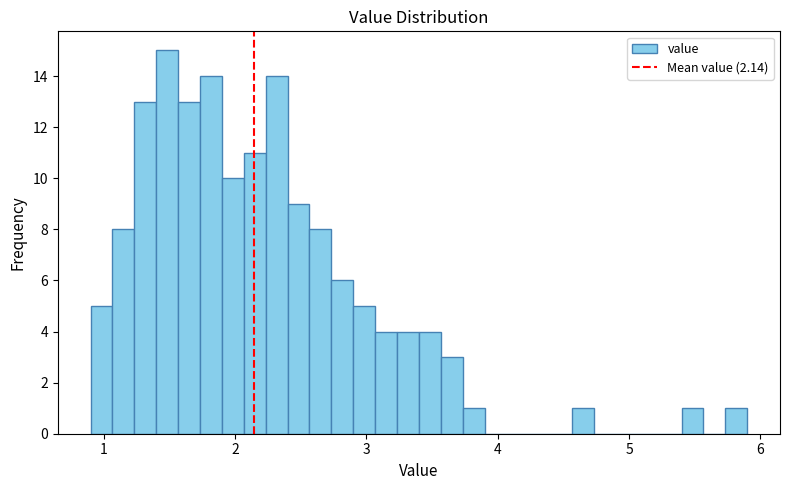

Around what value on the x-axis is the tallest bar? Give the approximate position of its centre, as read against the axis.

1.5